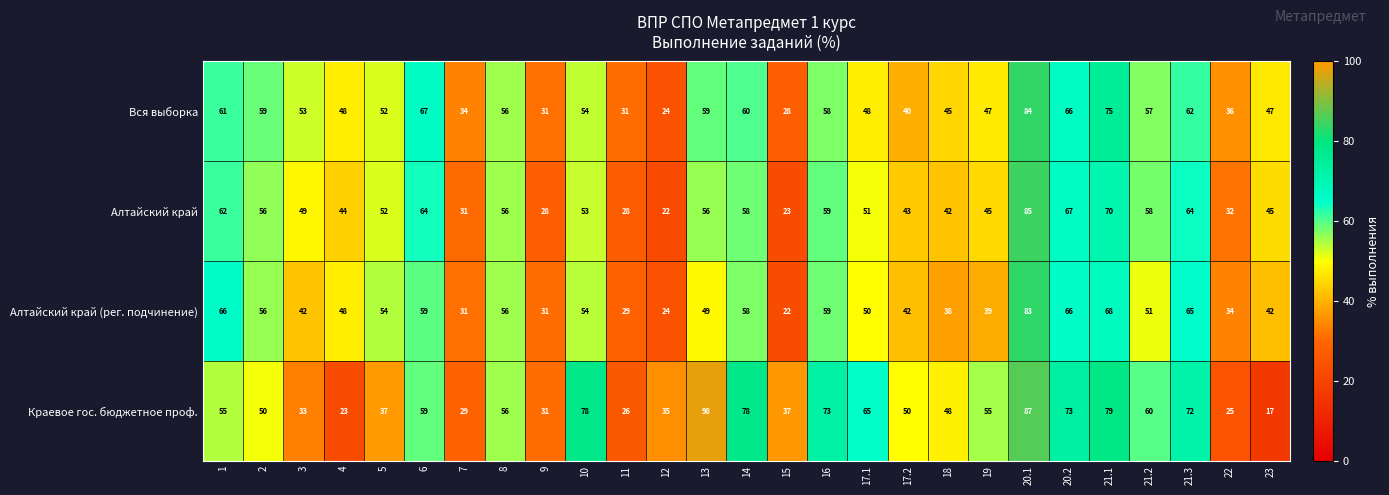

Rank the series by their maximum value, from highest to lowest.

Краевое гос. бюджетное проф., Алтайский край, Вся выборка, Алтайский край (рег. подчинение)